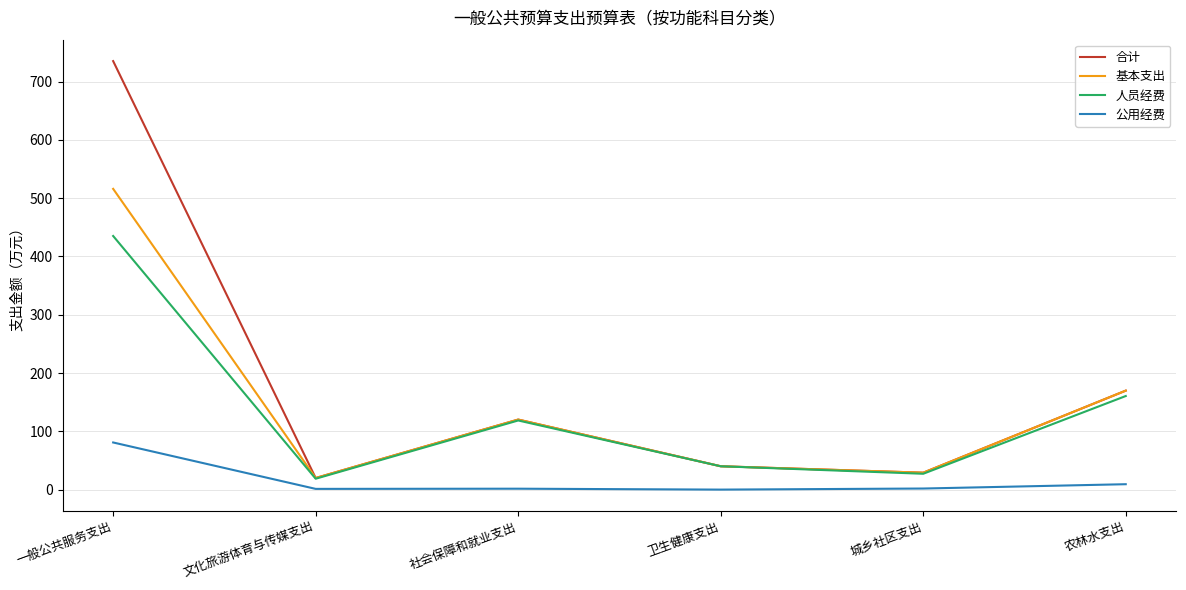

What is the total value across all series at 卫生健康支出?

120.2